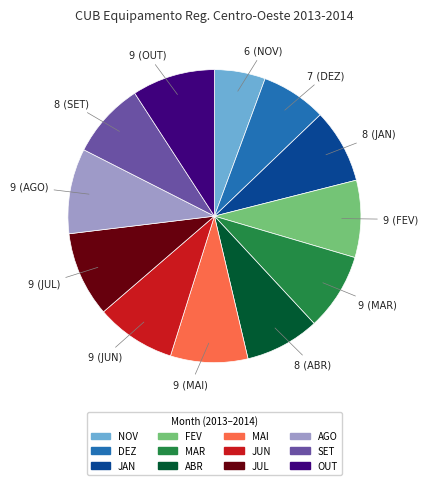

How many segments does this pie chart have?

12